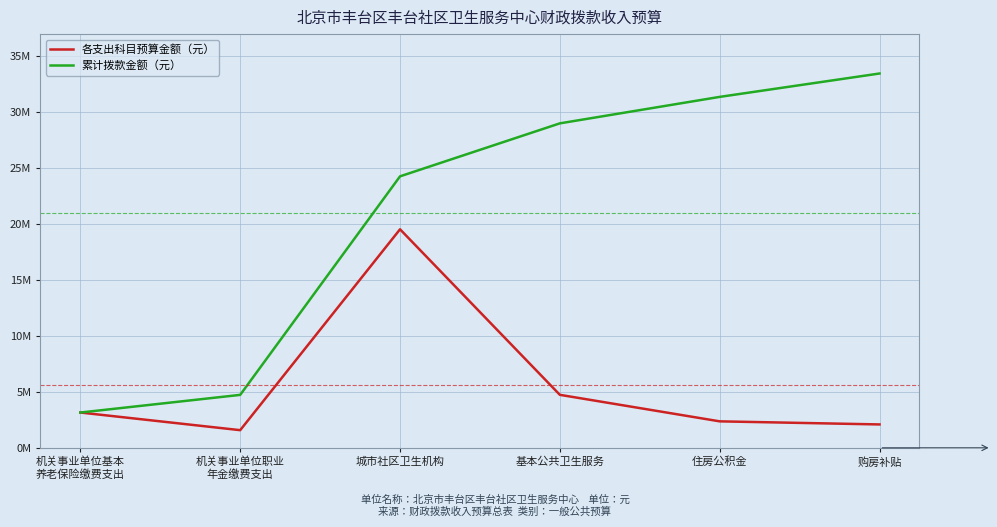

Which category has the highest value in the 各支出科目预算金额（元） series?

城市社区卫生机构